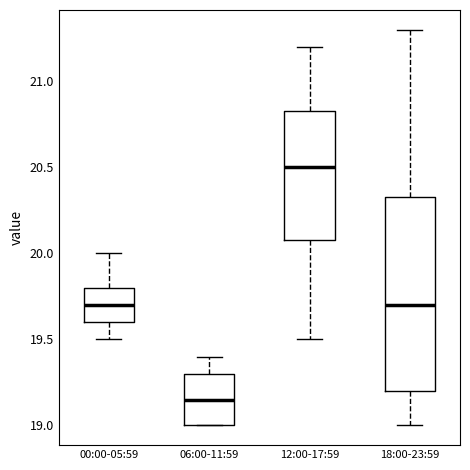

Where does the median line of the box for 12:00-17:59 sit on the y-axis? The values are not printed on the chart, so give them approximately, as read against the axis.

20.50